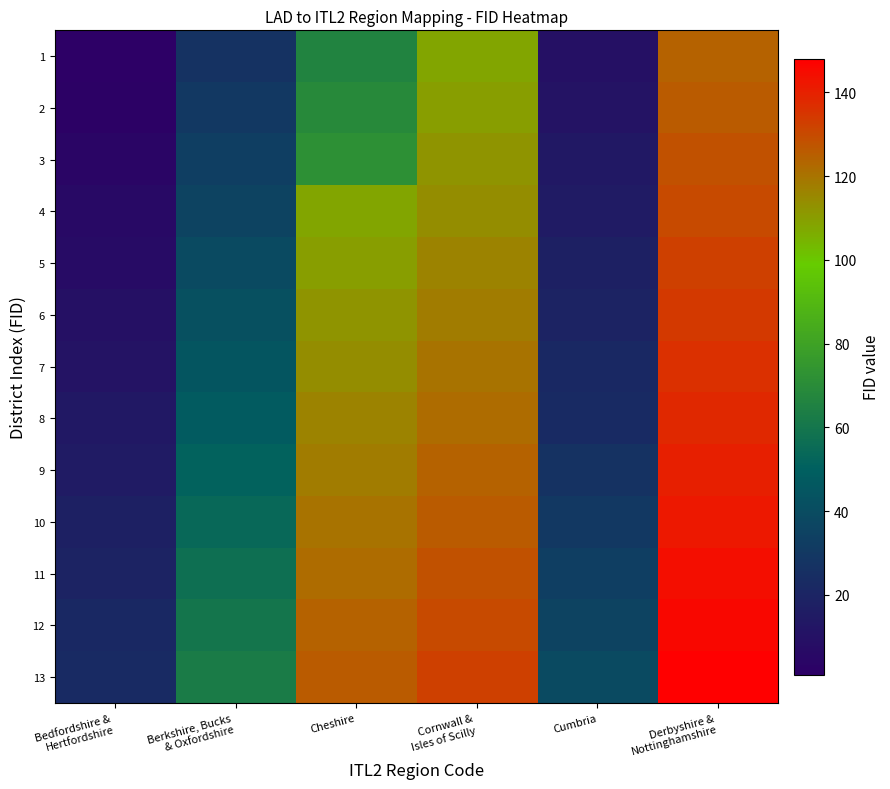

What is the total value across all series at Cornwall &
Isles of Scilly?

1560